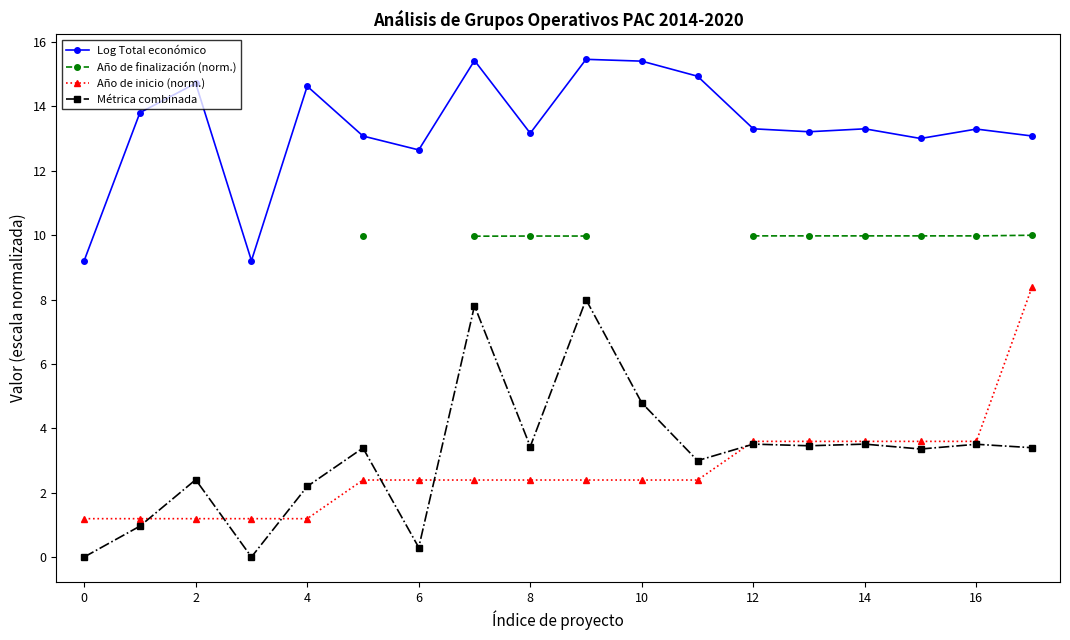

Where is Log Total económico nearest to the value 12?

6